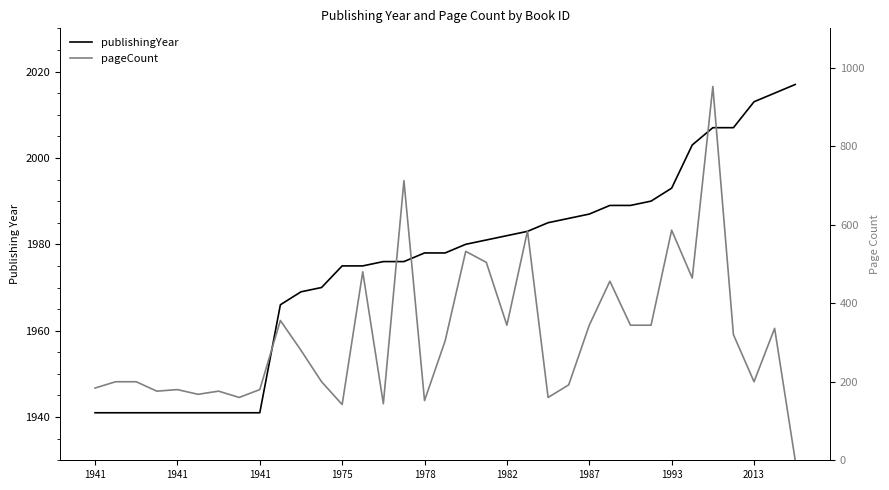

How many series are shown in this chart?

2